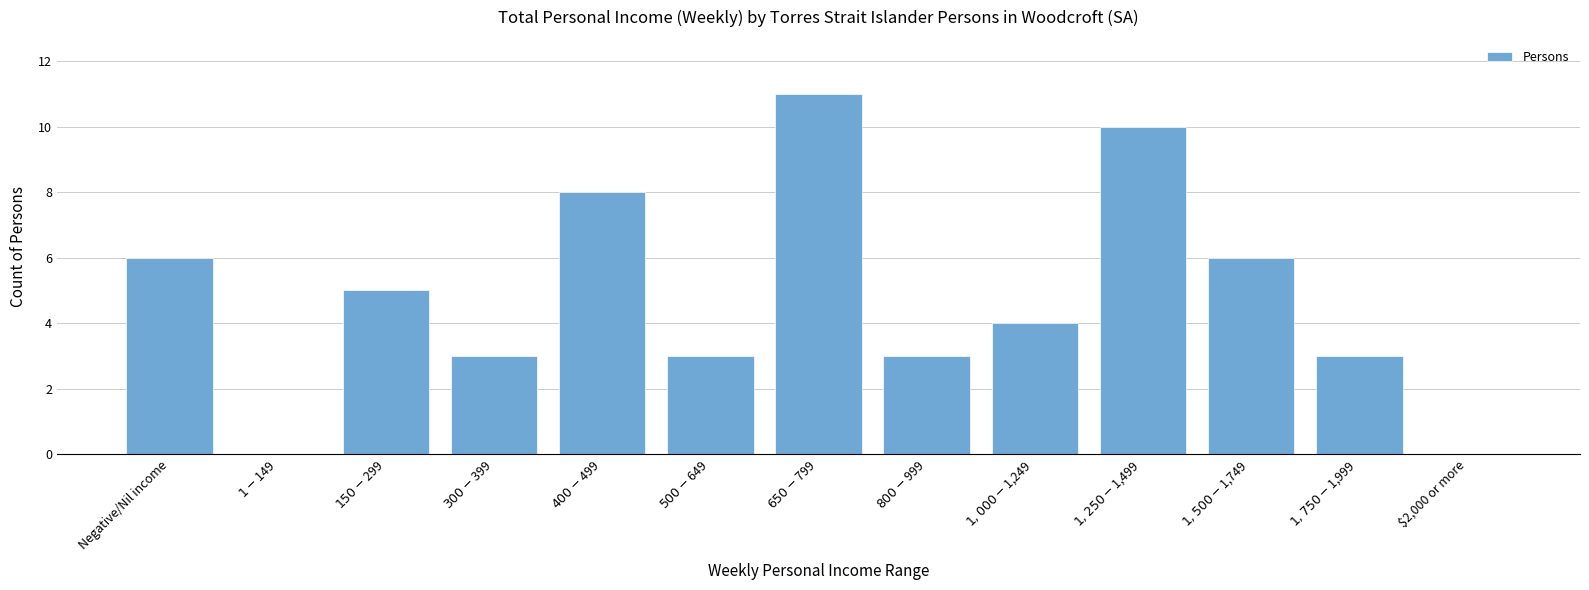

Read the value at $1,500-$1,749, to the nearest 10.

10